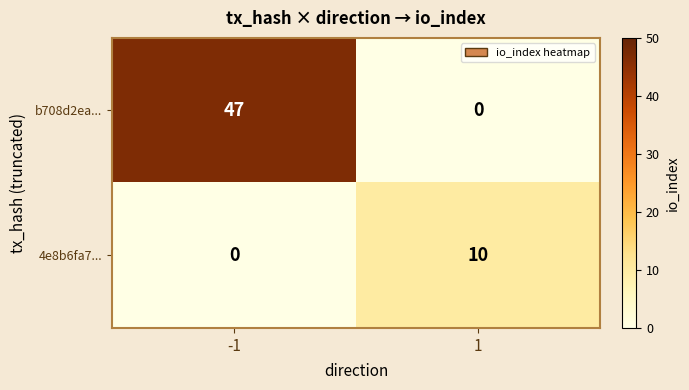

Is it true that b708d2ea... equals 47 at -1?

True